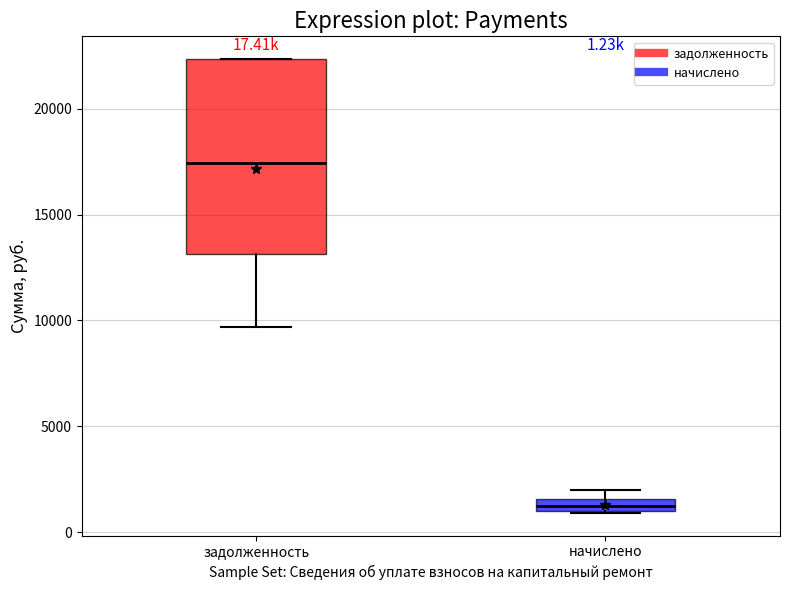

Which box has the lowest median line?

начислено